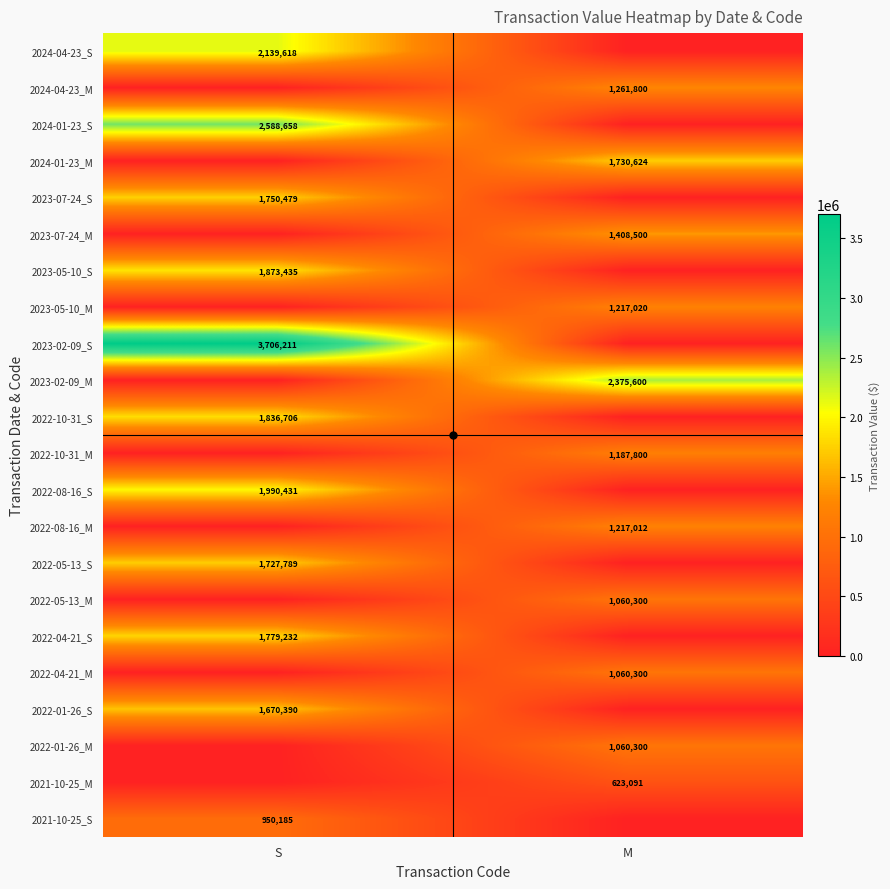

Is the value of 2022-08-16_S at S greater than the value of 2022-01-26_S at S?

Yes